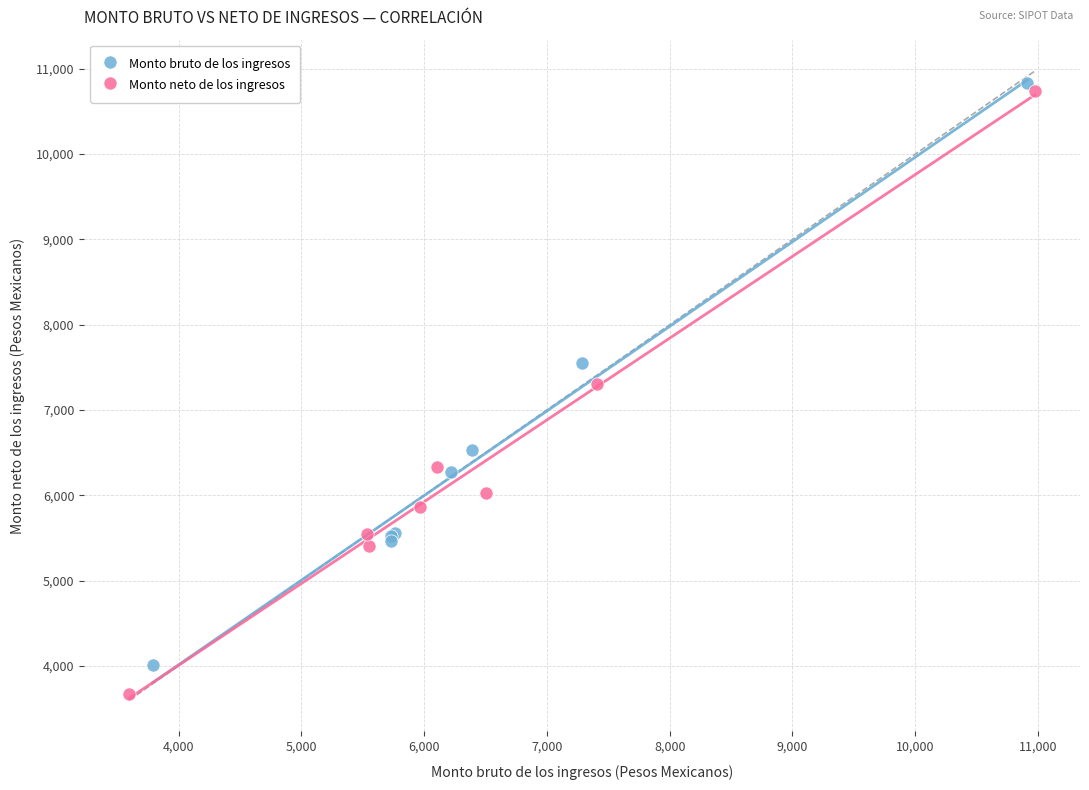

Which series has the widest spread of Y values?

Monto neto de los ingresos